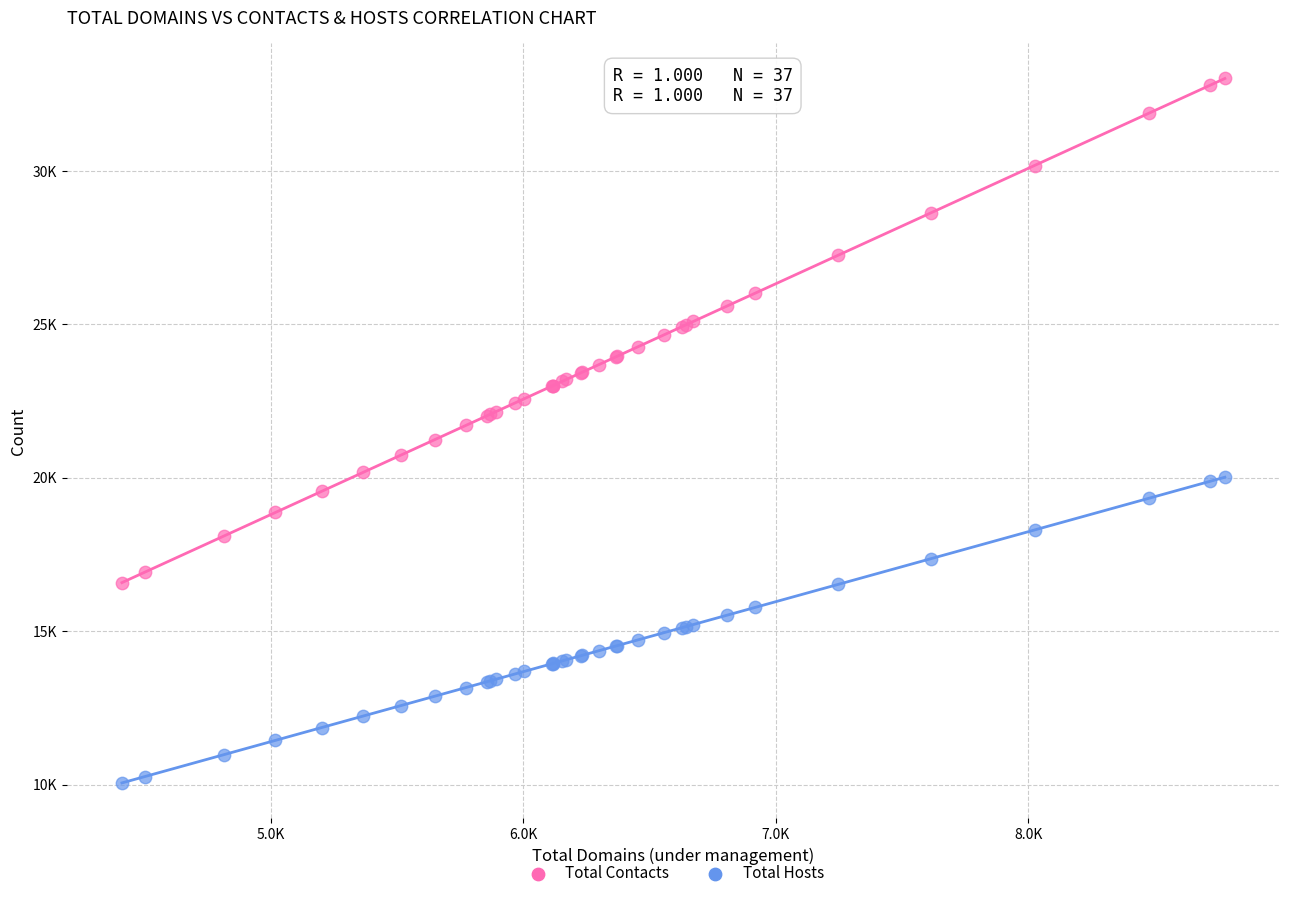

What are all the series names shown in the legend?

Total Contacts, Total Hosts